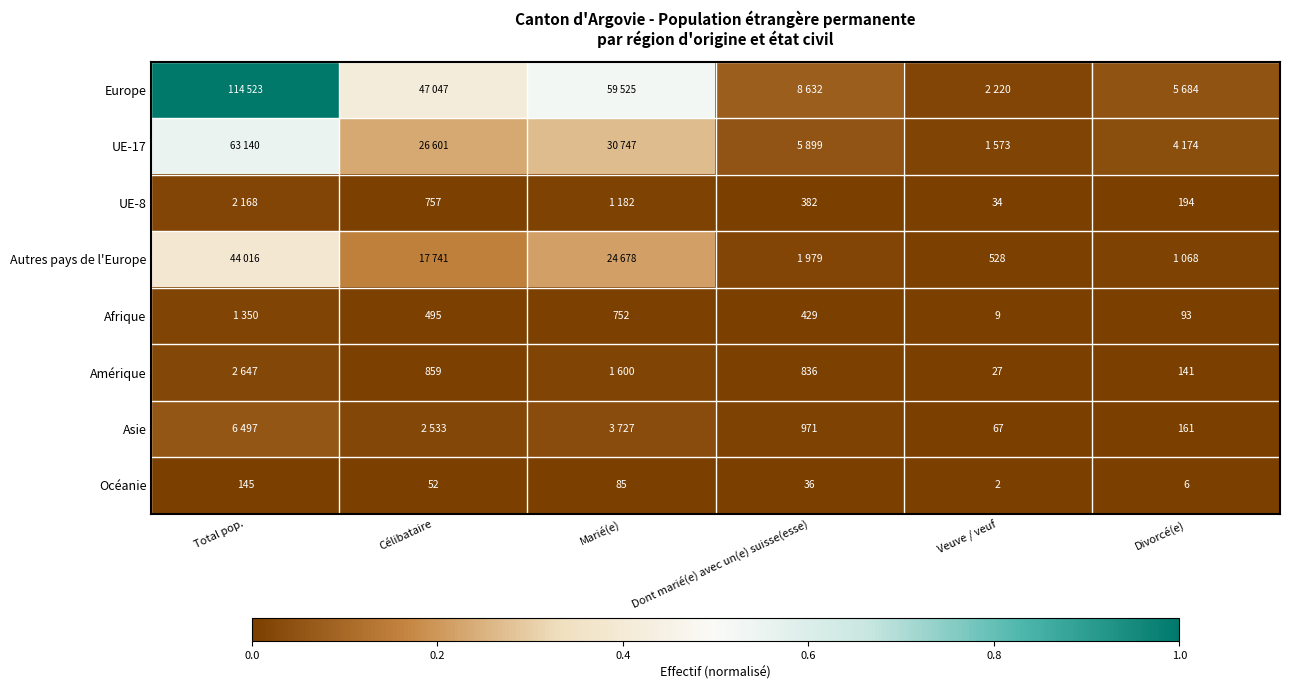

At which category is the sum across all series the highest?

Total pop.